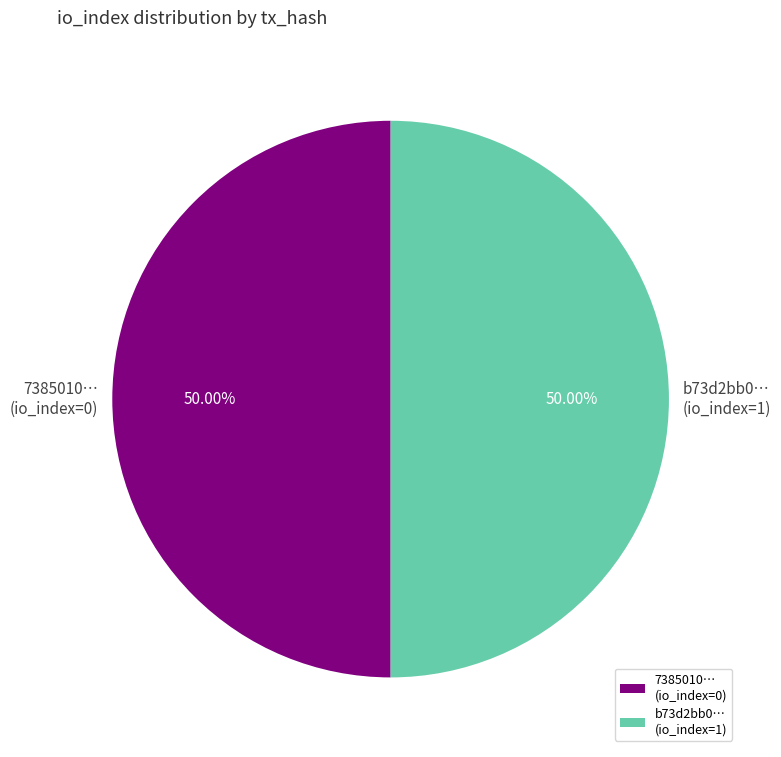

What is the ratio of the value at b73d2bb0… (io_index=1) to the value at 7385010… (io_index=0)?

1.0